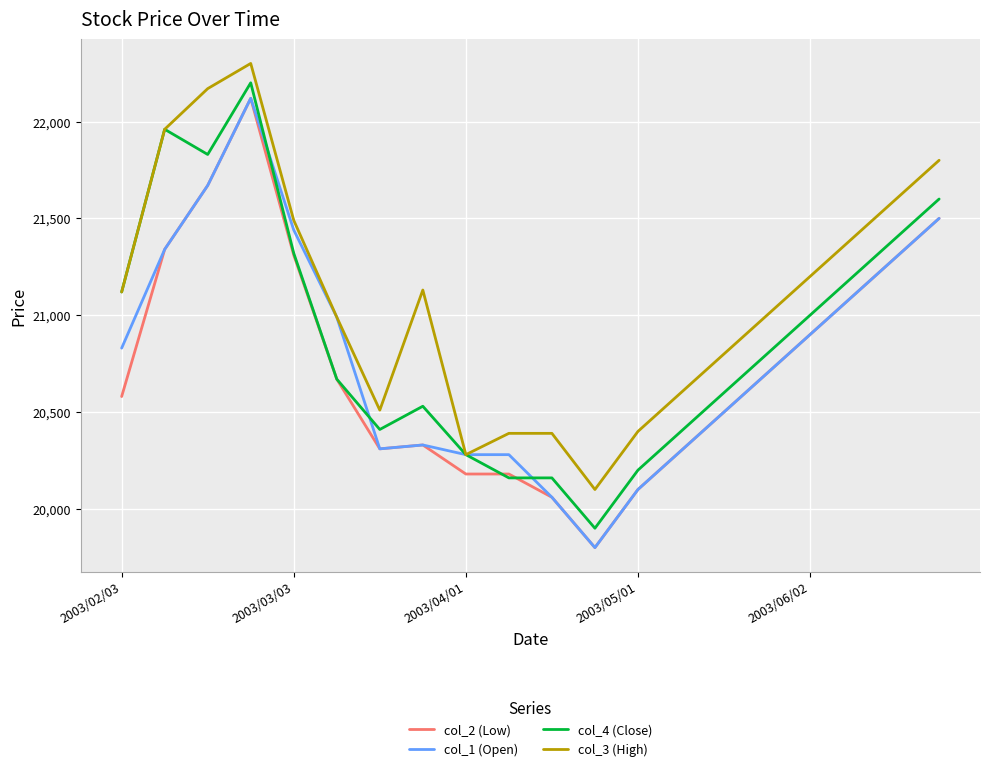

Which series has the largest total across all categories?

col_3 (High)